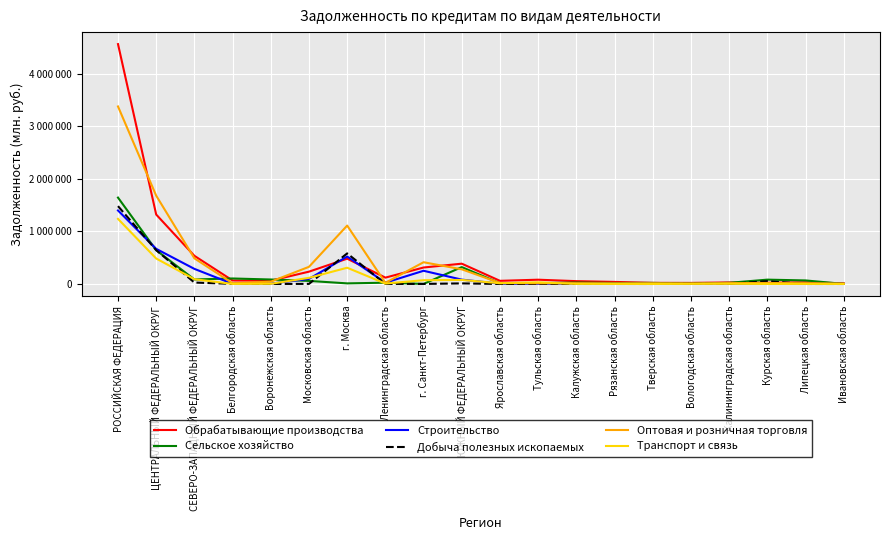

The value of Сельское хозяйство at Воронежская область is 120044. True or false?

False